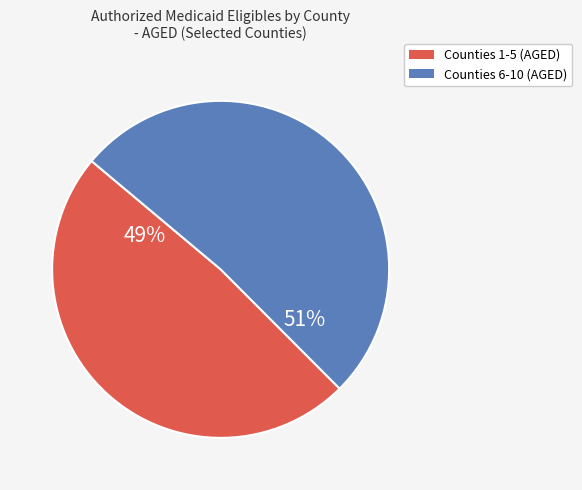

Combined, do Counties 6-10 (AGED) and Counties 1-5 (AGED) account for over 50%?

Yes